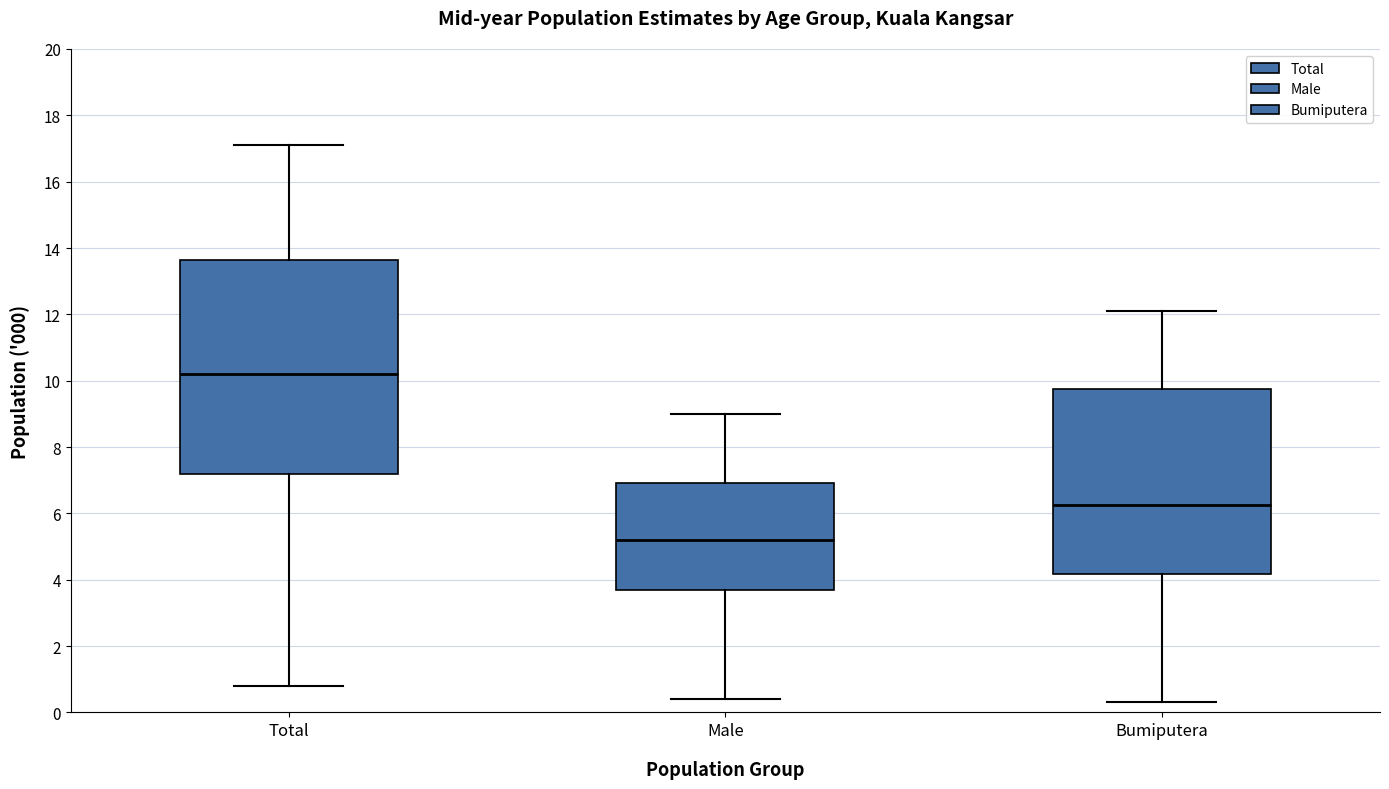

Which box's median line is the highest?

Total